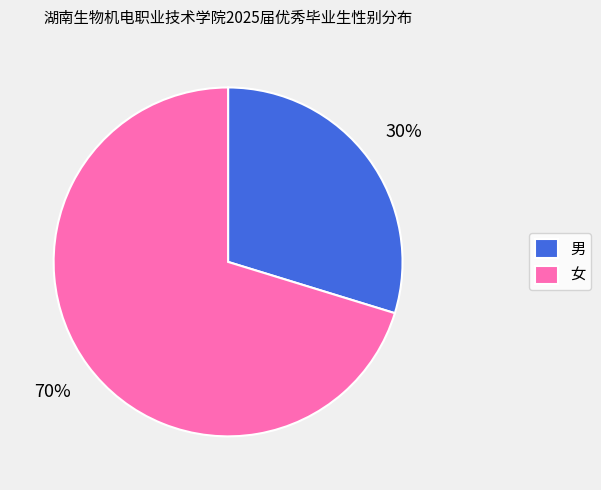

Do 男 and 女 together represent more than half of the pie?

Yes